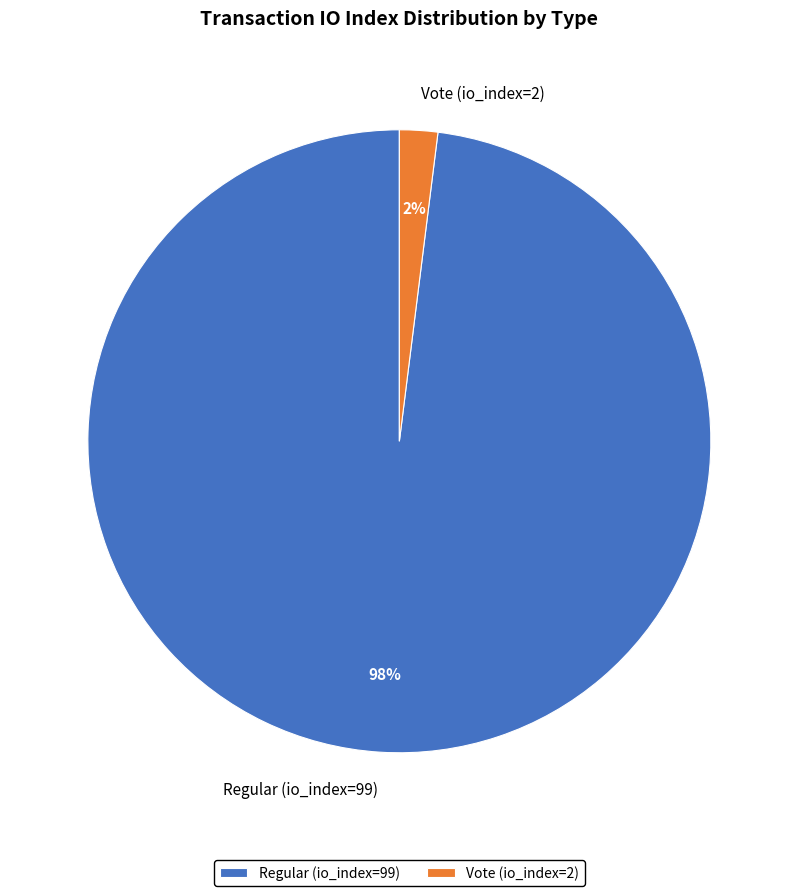

Combined, do Vote (io_index=2) and Regular (io_index=99) account for over 50%?

Yes